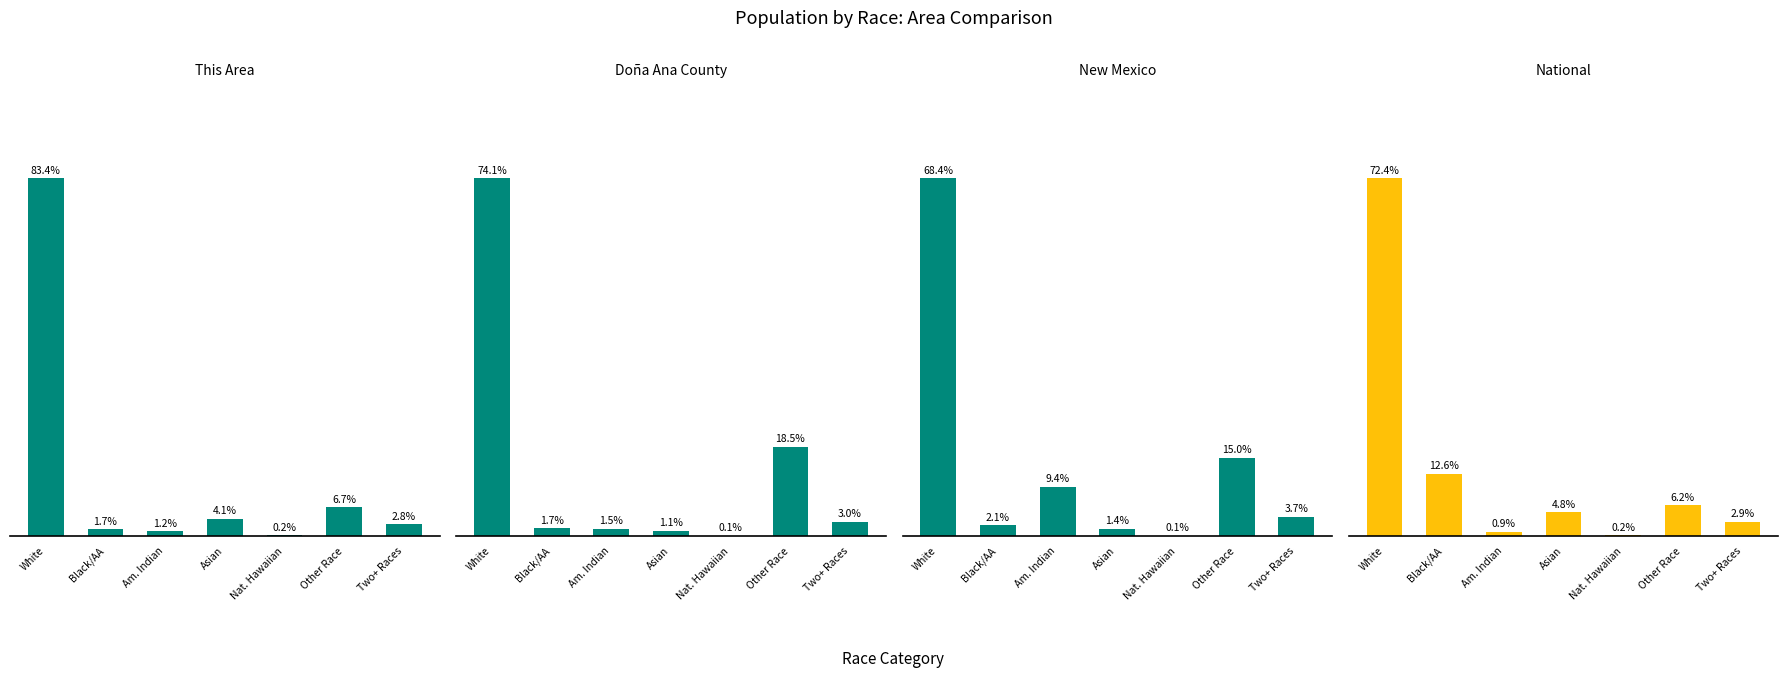

Between Two+ Races and Other Race, which is larger?

Other Race